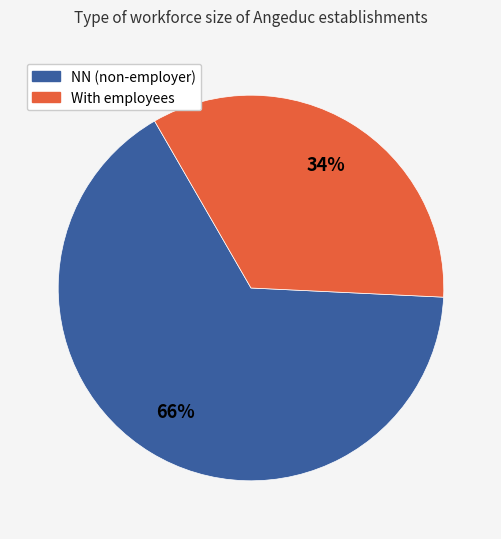

Rank the categories by value from highest to lowest.

NN (non-employer), With employees